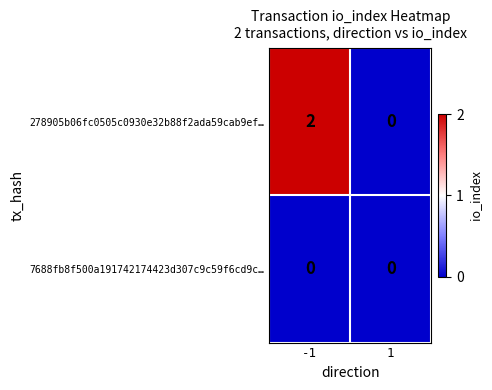

Between -1 and 1, which series saw the biggest shift?

278905b06fc0505c0930e32b88f2ada59cab9ef…